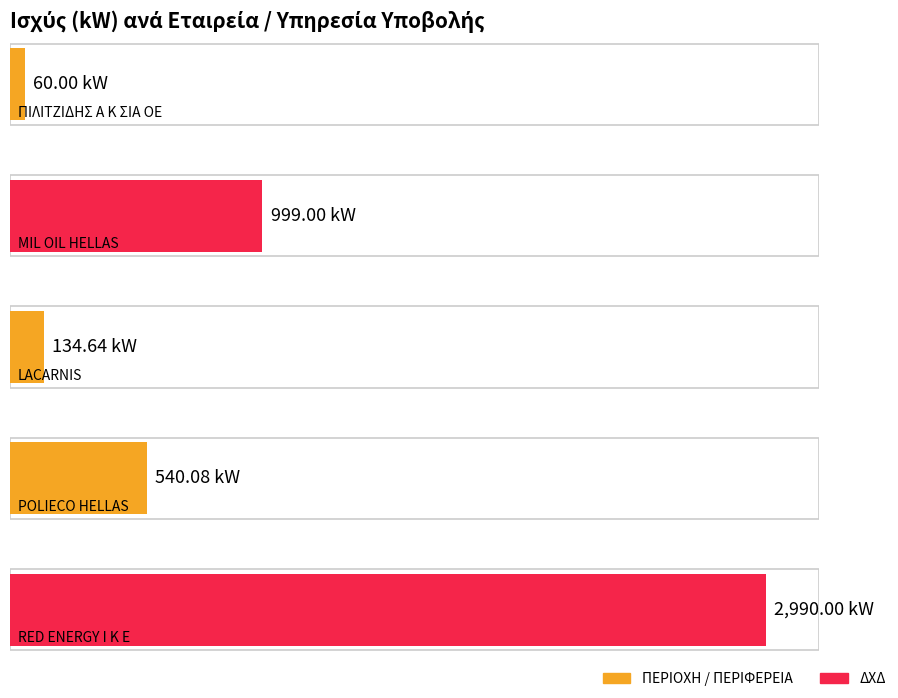

What is the change in value from MIL OIL HELLAS to RED ENERGY Ι Κ Ε?

+1991.0